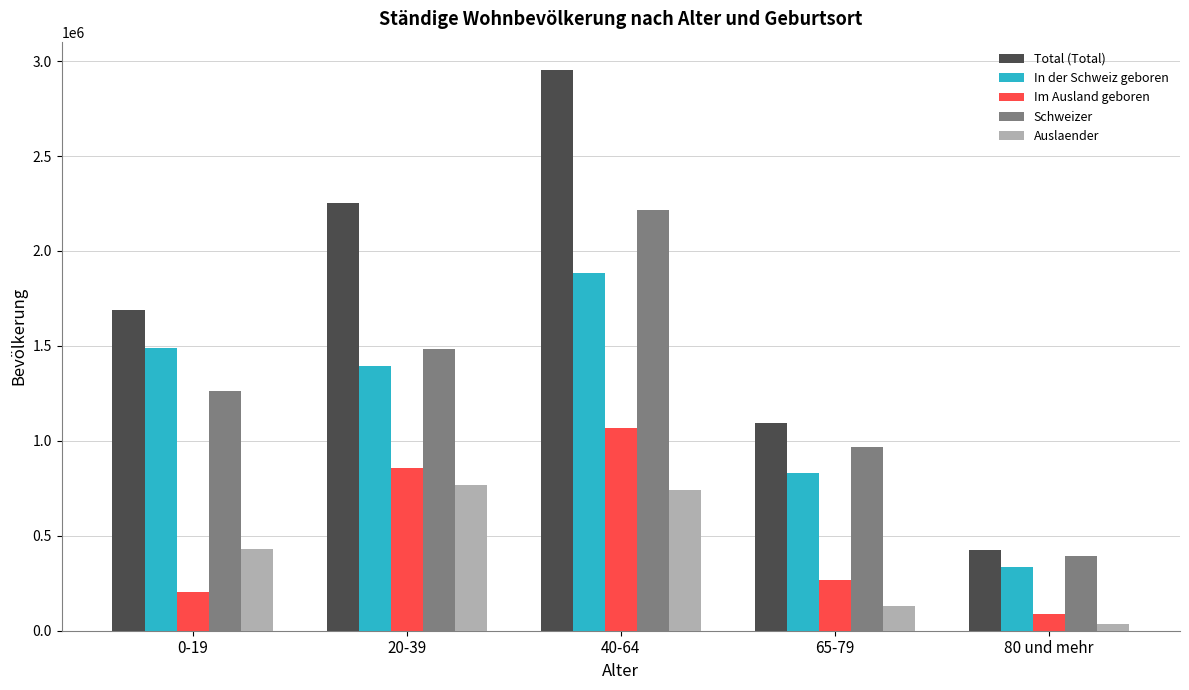

At which category is the sum across all series the highest?

40-64